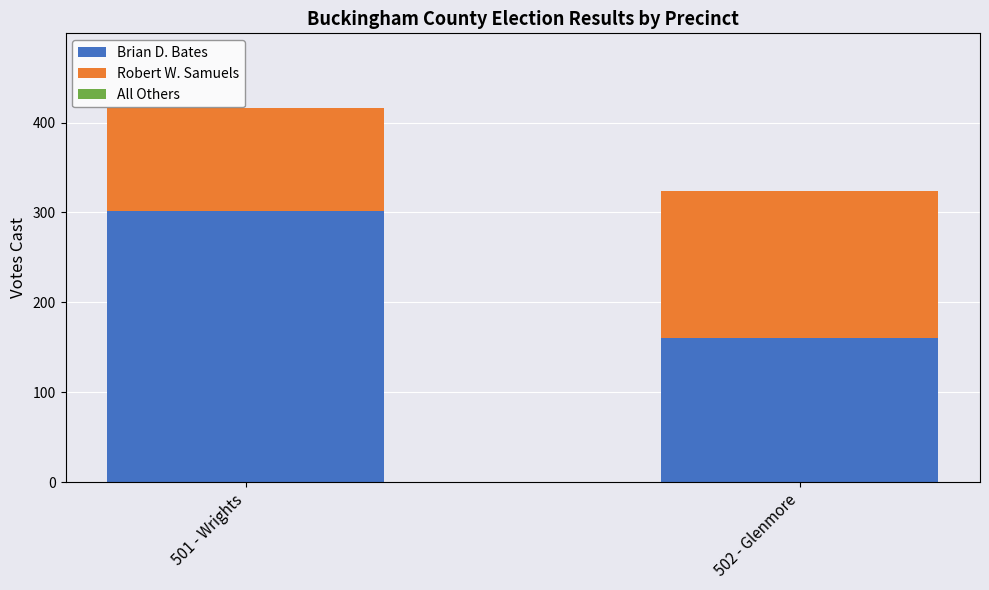

Is it true that Brian D. Bates equals 302 at 501 - Wrights?

True